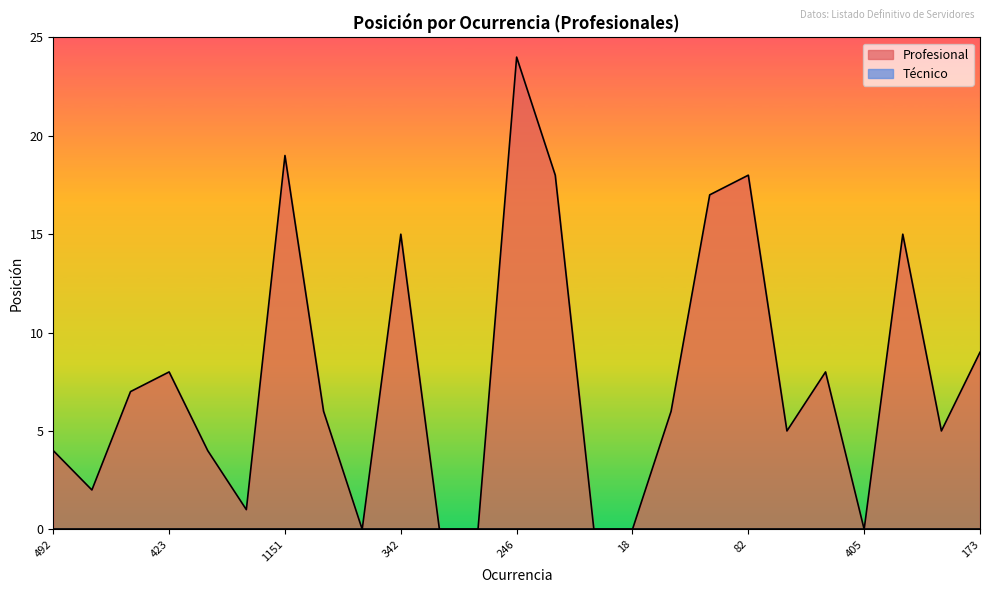

Reading left to right, transcribe all the data shown in this chart.

492=4	69=2	100=7	423=8	424=4	19=1	1151=19	2403=6	2468=0	342=15	280=0	283=0	246=24	247=18	1502=0	18=0	542=6	178=17	82=18	1674=5	14=8	405=0	2111=15	746=5	173=9